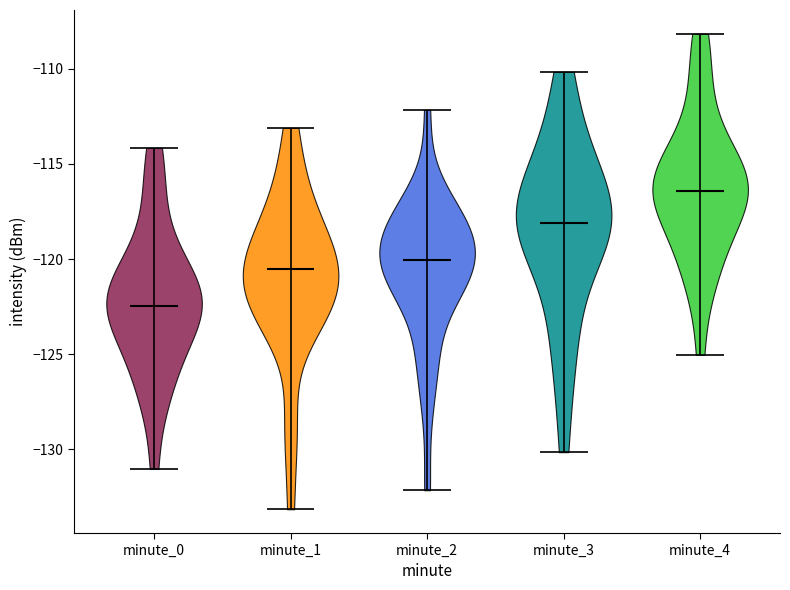

Which violin has the lowest median line?

minute_0